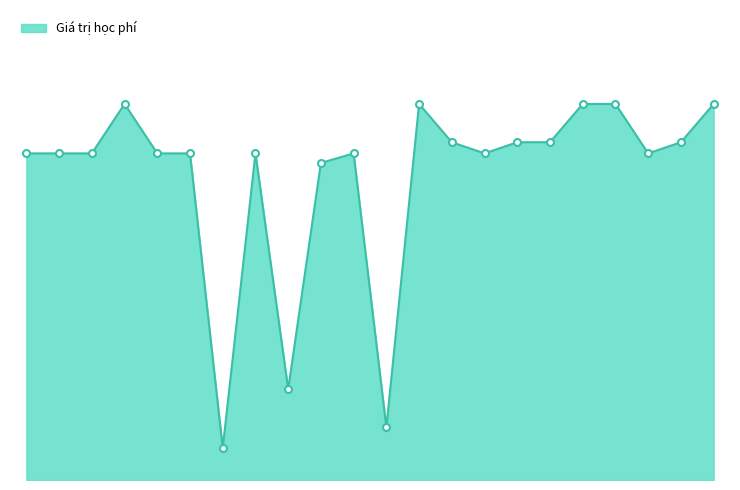

Reading right to left, what are all the values shown in this chart?

1180000	1060000	1025000	1180000	1180000	1060000	1060000	1025000	1060000	1180000	165000	1025000	995000	285000	1025000	100000	1025000	1025000	1180000	1025000	1025000	1025000